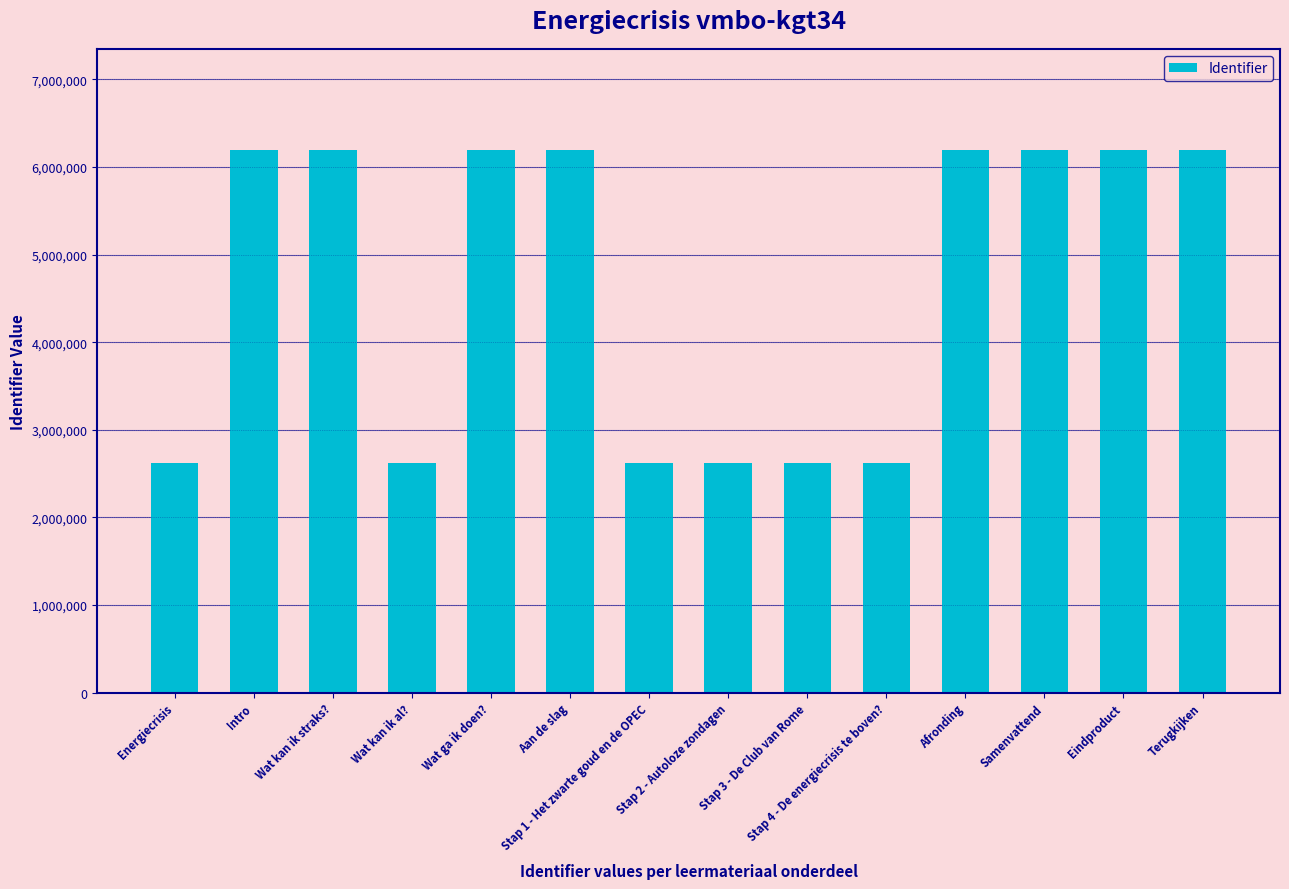

What is the ratio of the value at Terugkijken to the value at Stap 1 - Het zwarte goud en de OPEC?

2.4